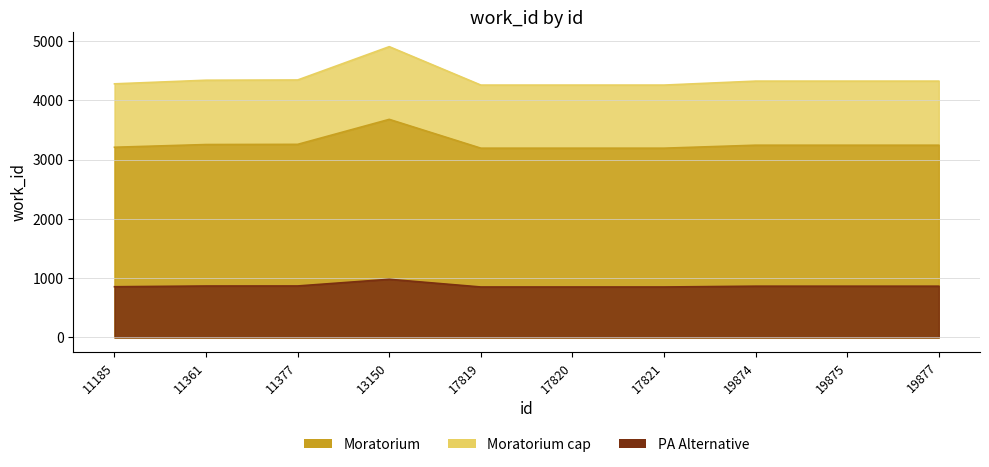

Where is the first local maximum?

13150